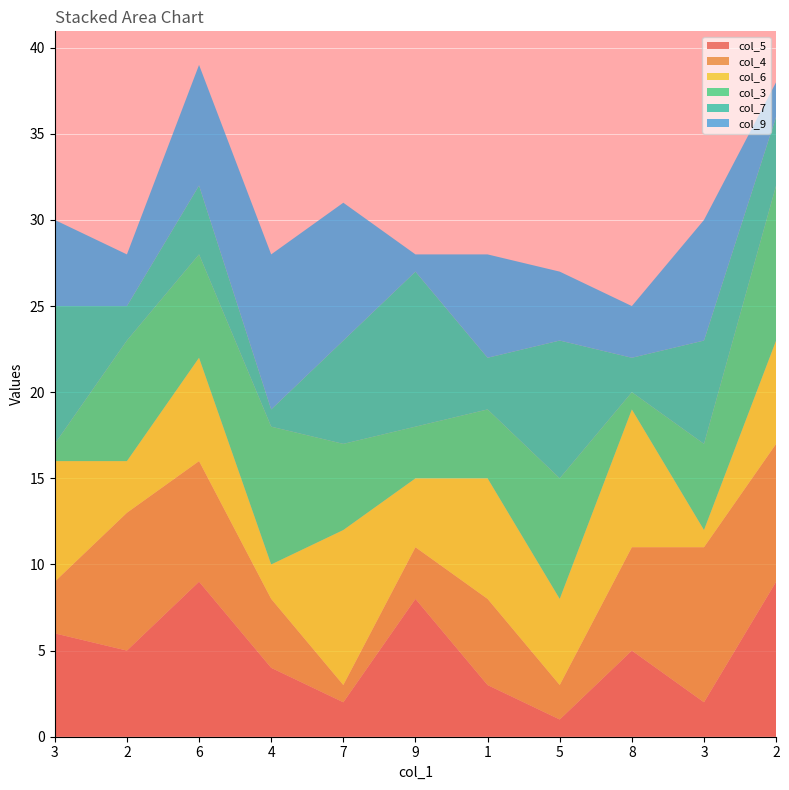

Reading left to right, what are all the values shown in this chart?

col_5: 2=6	3=5	4=9	5=4	6=2	7=8	8=3	9=1	2=5	6=2	4=9
col_4: 2=3	3=8	4=7	5=4	6=1	7=3	8=5	9=2	2=6	6=9	4=8
col_6: 2=7	3=3	4=6	5=2	6=9	7=4	8=7	9=5	2=8	6=1	4=6
col_3: 2=1	3=7	4=6	5=8	6=5	7=3	8=4	9=7	2=1	6=5	4=9
col_7: 2=8	3=2	4=4	5=1	6=6	7=9	8=3	9=8	2=2	6=6	4=4
col_9: 2=5	3=3	4=7	5=9	6=8	7=1	8=6	9=4	2=3	6=7	4=2